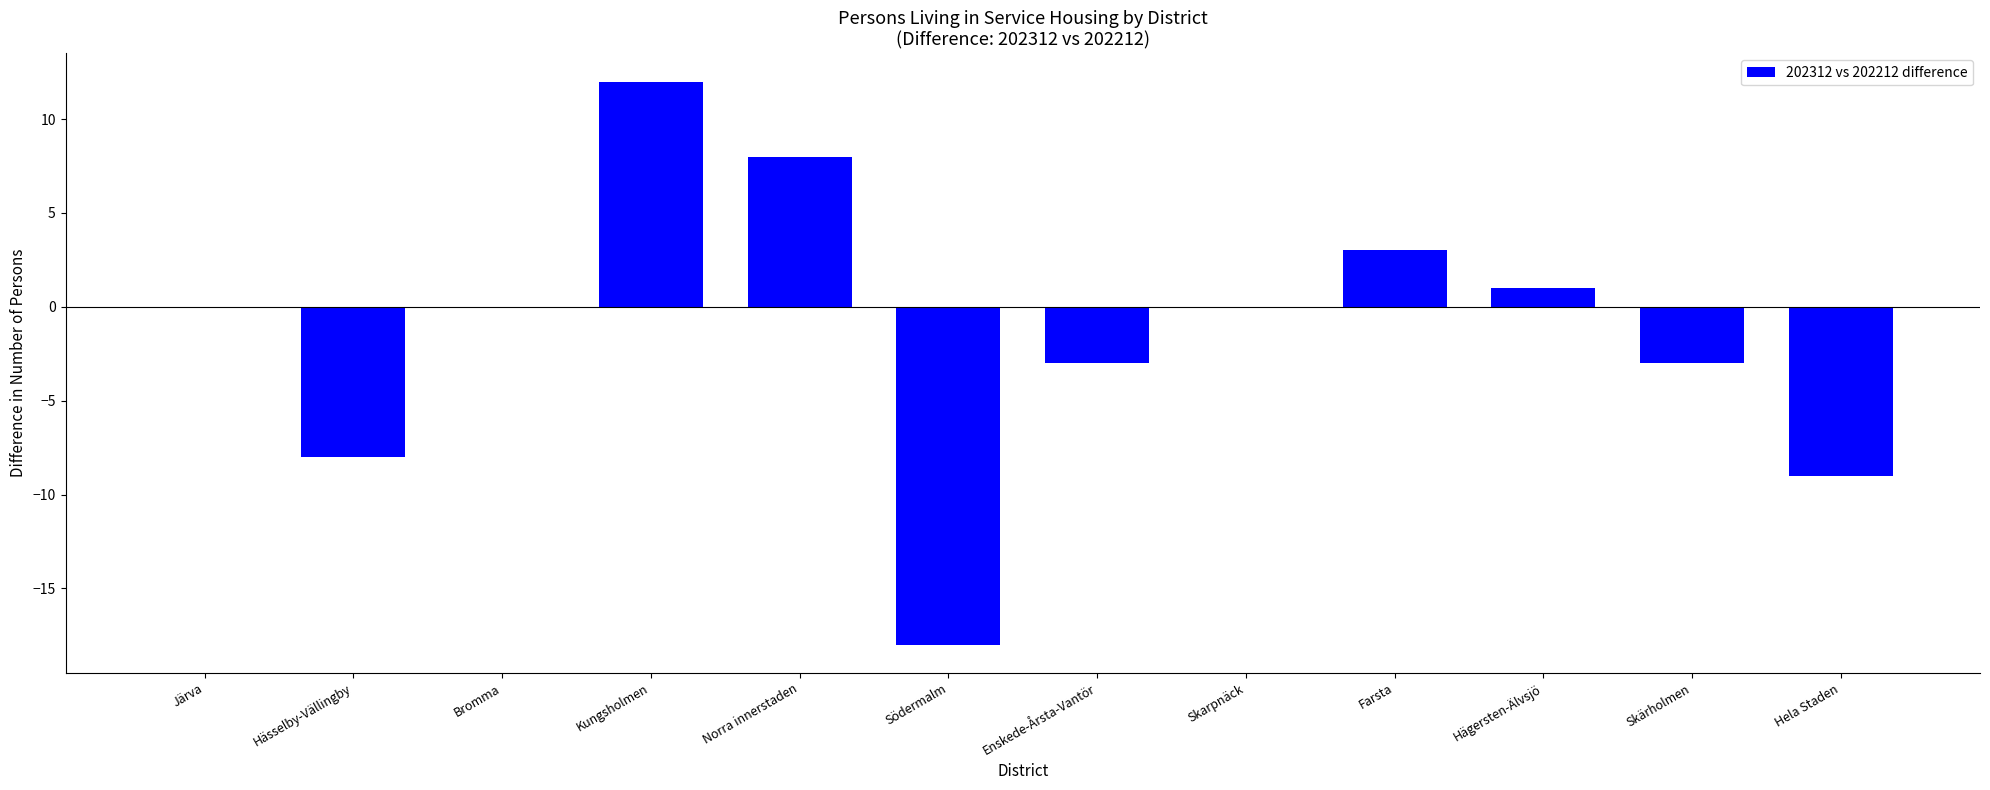

What is the sum of the values at Hela Staden and Hägersten-Älvsjö?

-8